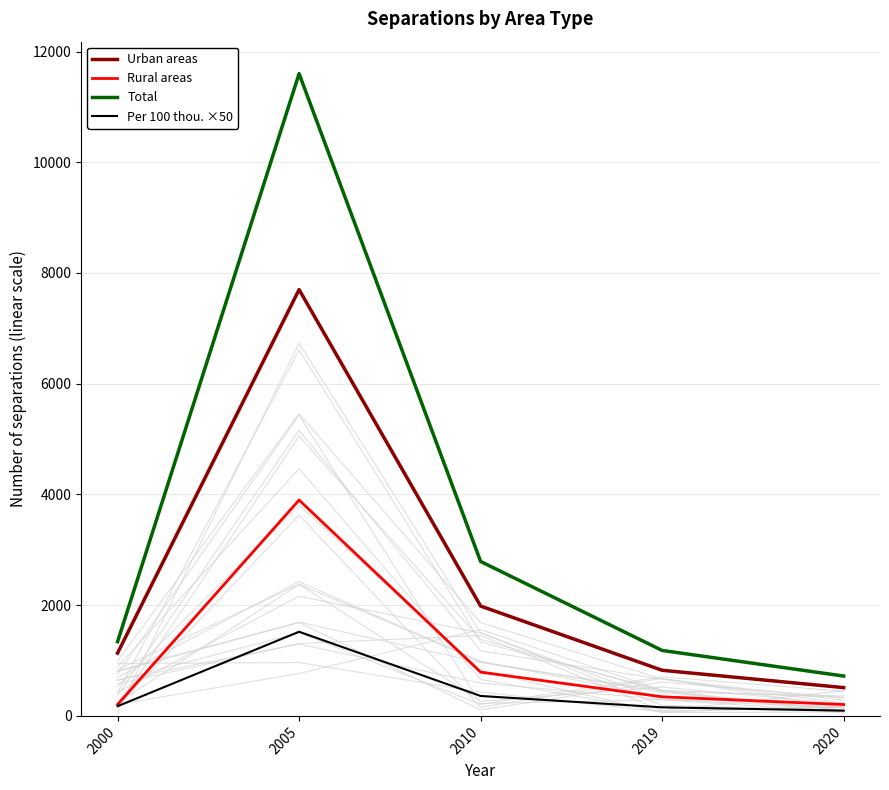

True or false: Total and Rural areas intersect in this chart.

False